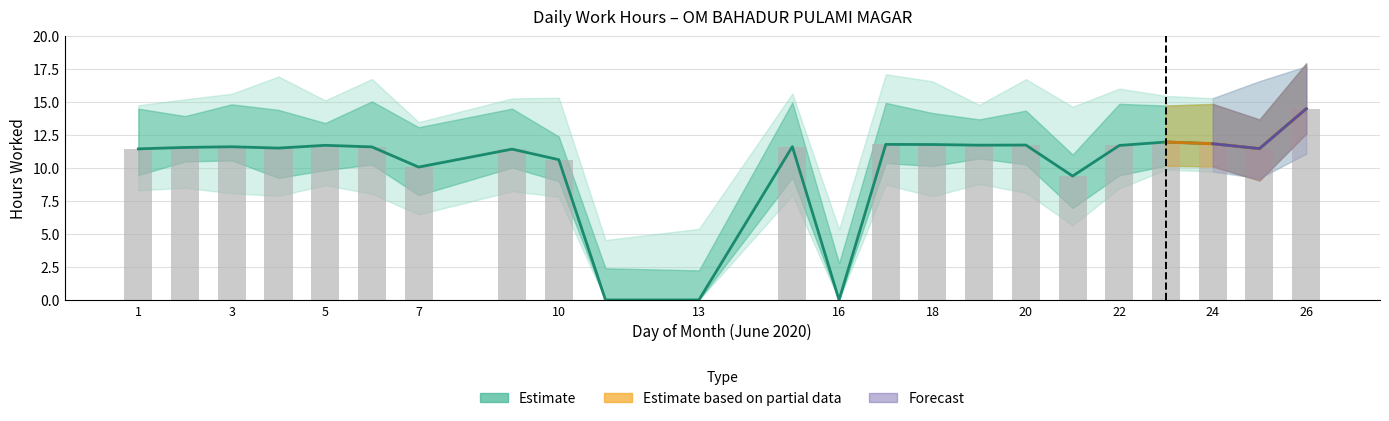

Which label corresponds to the largest value in the chart?

26